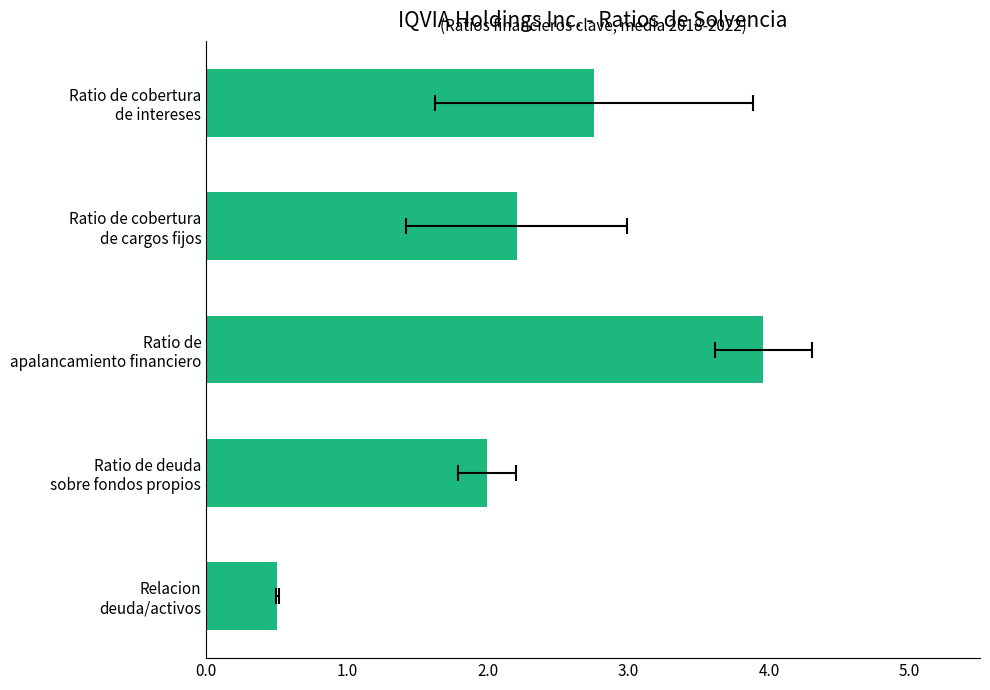

Does the chart contain any negative values?

No